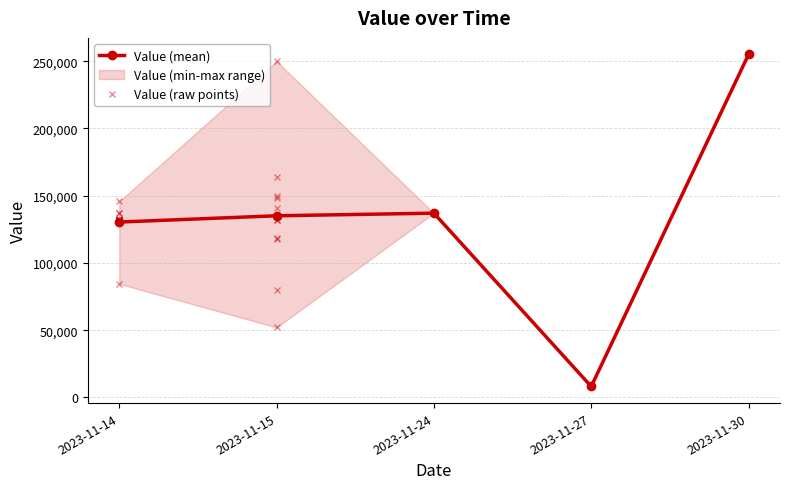

What is the sum of the values at 2023-11-14 and 2023-11-15?

183934.4